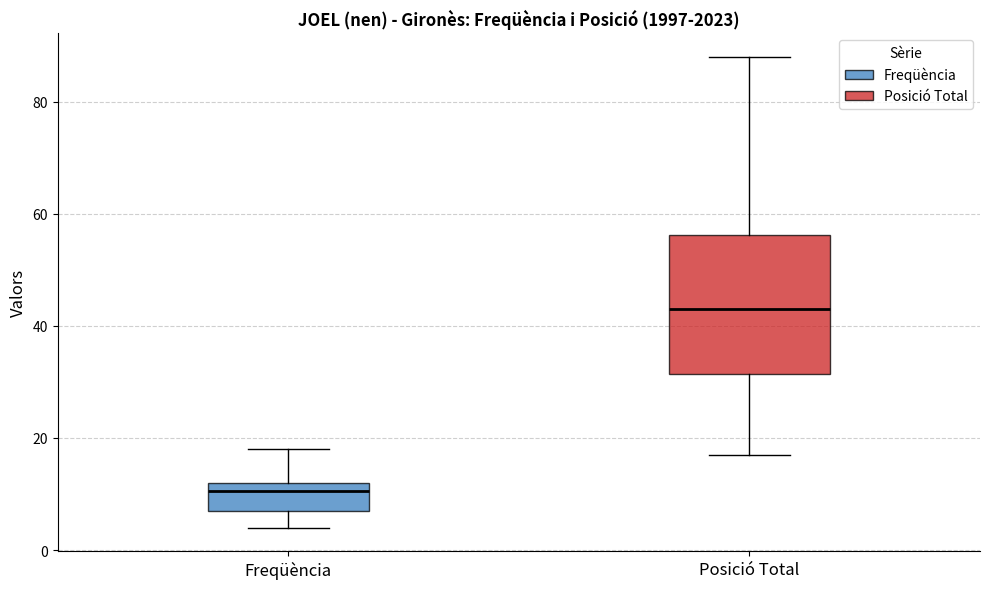

Reading left to right, read every box against the y-axis: the position of its median line, the range the box covers, and the ends of its whiskers. The values are not printed on the chart, so give them approximately, as read against the axis.

Freqüència: median 10, box 8 to 12, whiskers 4 to 18
Posició Total: median 44, box 32 to 56, whiskers 18 to 88